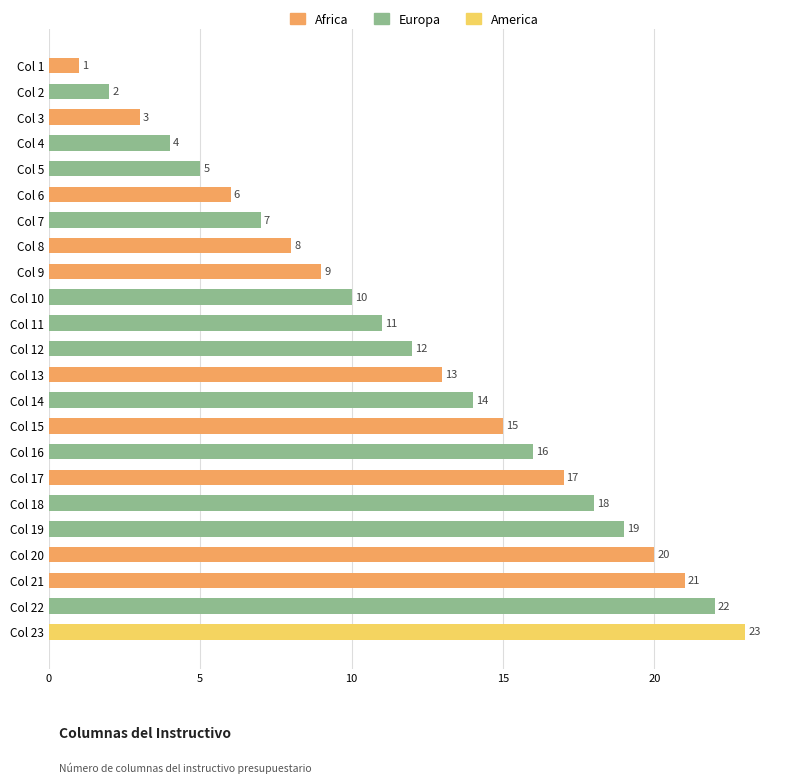

List the labels in order of value, smallest first.

Col 1, Col 2, Col 3, Col 4, Col 5, Col 6, Col 7, Col 8, Col 9, Col 10, Col 11, Col 12, Col 13, Col 14, Col 15, Col 16, Col 17, Col 18, Col 19, Col 20, Col 21, Col 22, Col 23